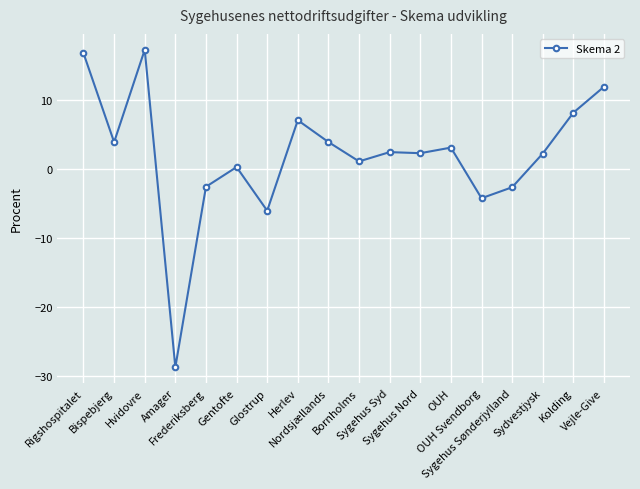

What is the difference between the second highest and minimum values?

45.5